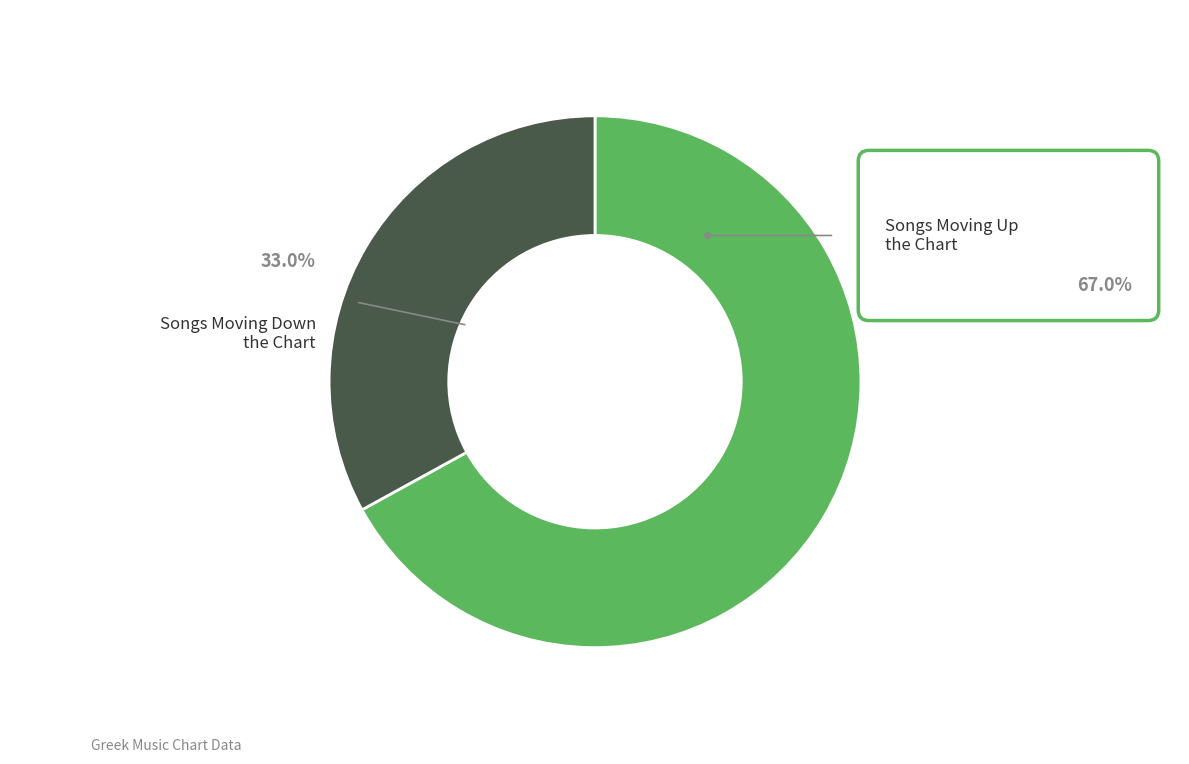

Is there a majority slice in this chart?

Yes